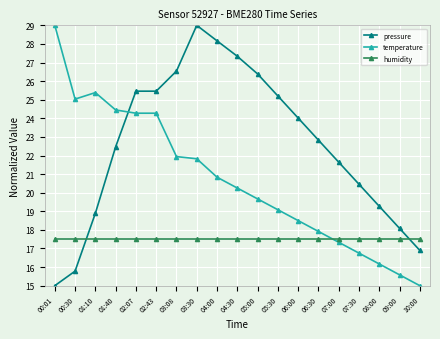

The pressure series shows 15.0 at 00:01. True or false?

True